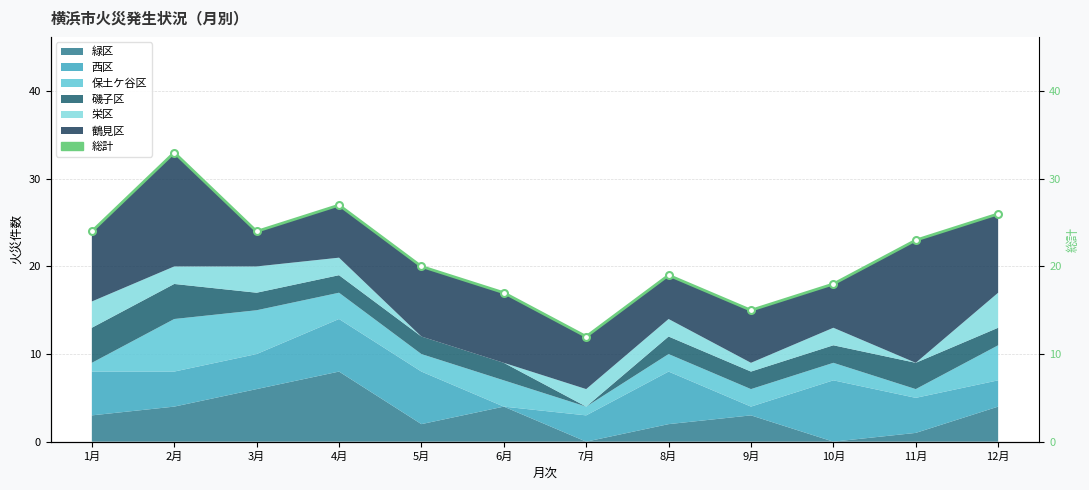

What is the difference between the maximum and minimum values?

21